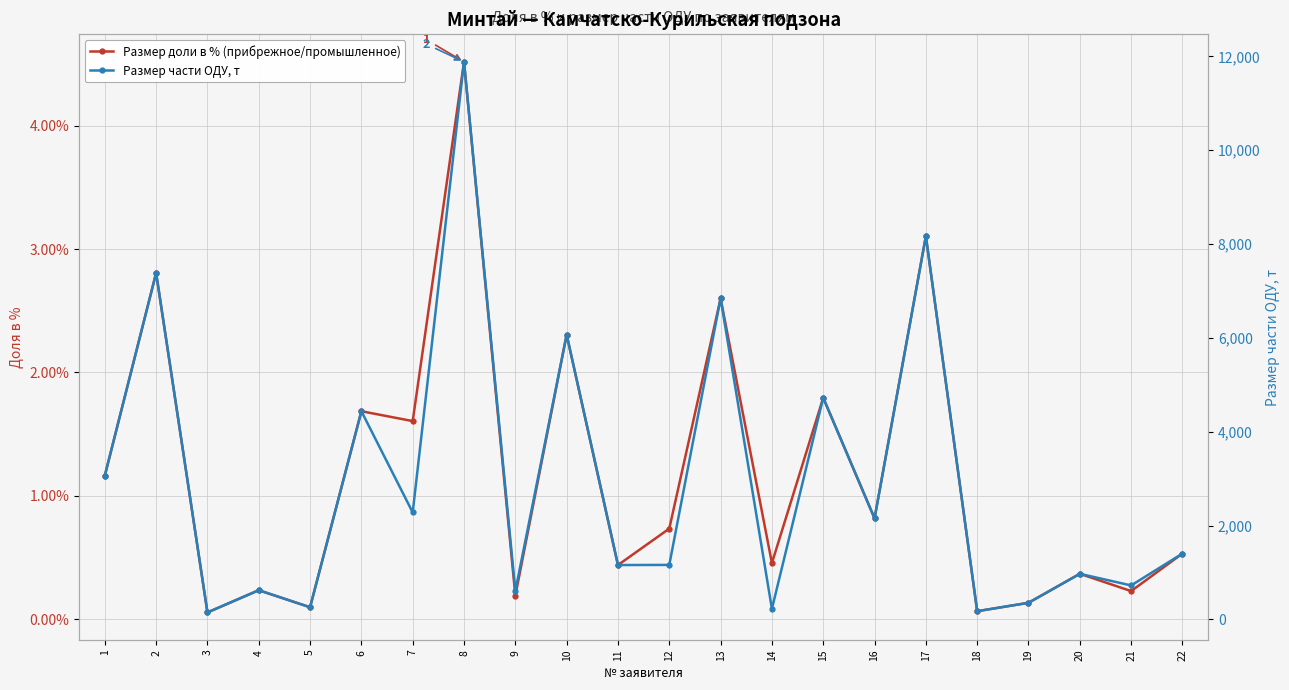

True or false: Размер части ОДУ, т and Размер доли в % (прибрежное/промышленное) intersect in this chart.

False